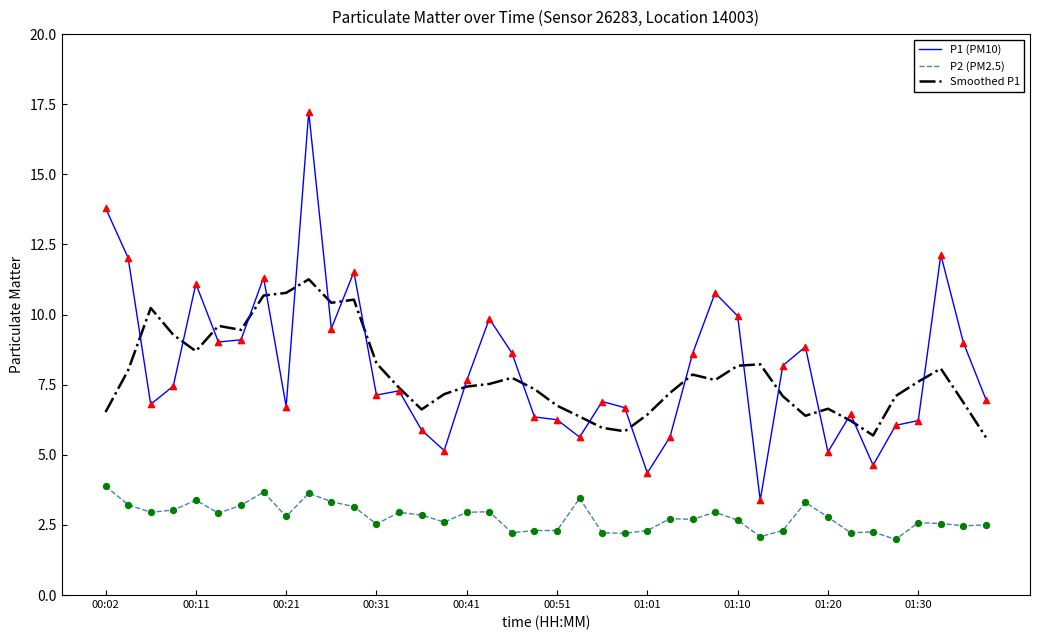

Rank the series by their maximum value, from highest to lowest.

P1 (PM10), Smoothed P1, P2 (PM2.5)